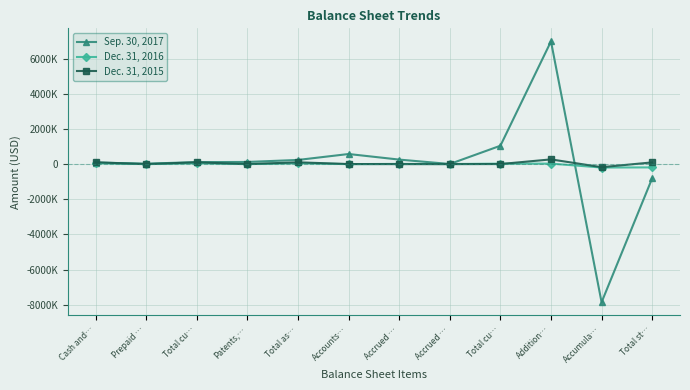

Reading right to left, extract all data points from this chart.

Sep. 30, 2017: Total st…=-807986	Accumula…=-7859960	Addition…=6984290	Total cu…=1046013	Accrued …=7452	Accrued …=257591	Accounts…=575169	Total as…=238027	Patents,…=123457	Total cu…=114570	Prepaid …=25000	Cash and…=89570
Dec. 31, 2016: Total st…=-186593	Accumula…=-193668	Addition…=28918	Total cu…=27343	Accrued …=4142	Accrued …=12539	Accounts…=0	Total as…=50750	Patents,…=68	Total cu…=50682	Prepaid …=0	Cash and…=50682
Dec. 31, 2015: Total st…=98603	Accumula…=-173848	Addition…=269469	Total cu…=4389	Accrued …=0	Accrued …=0	Accounts…=4389	Total as…=102992	Patents,…=0	Total cu…=102992	Prepaid …=173	Cash and…=102819